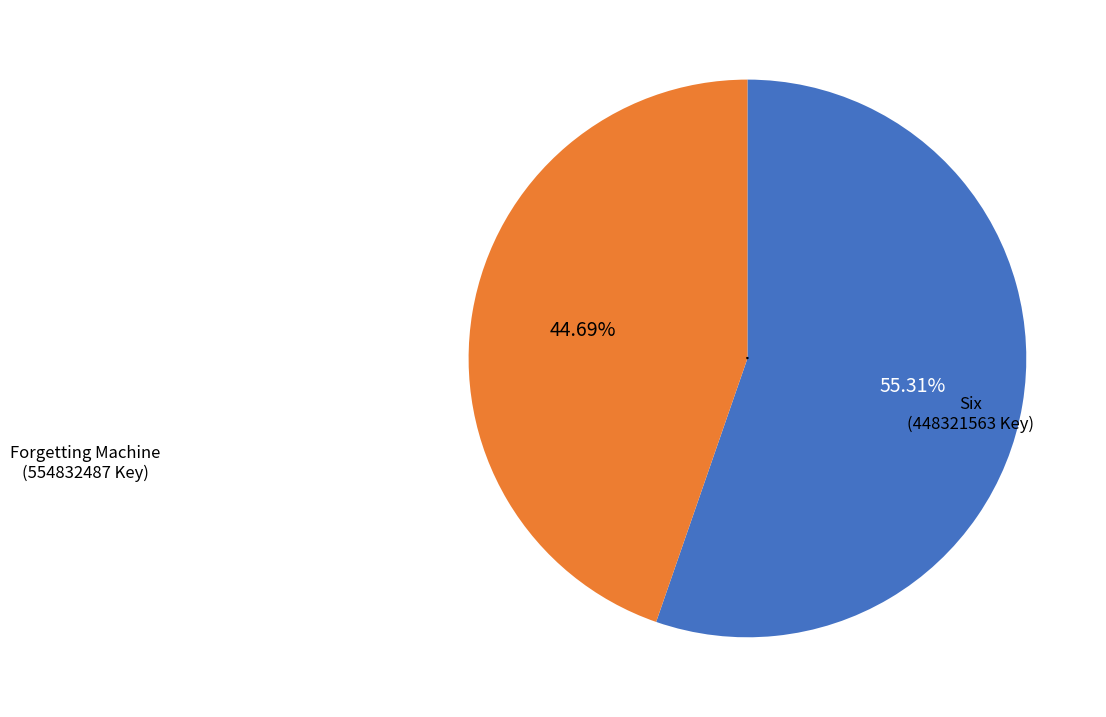

Is Six the majority of the pie?

No